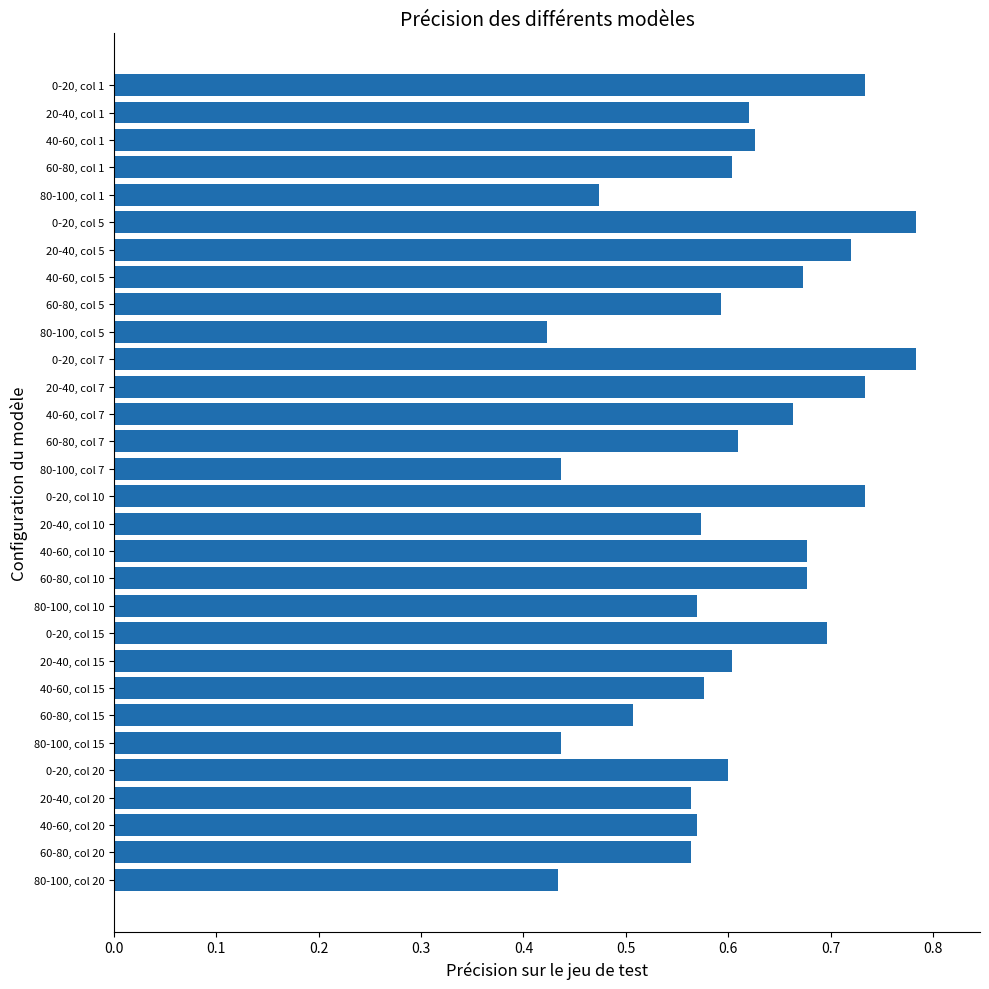

How many values are between 0 and 1?

30